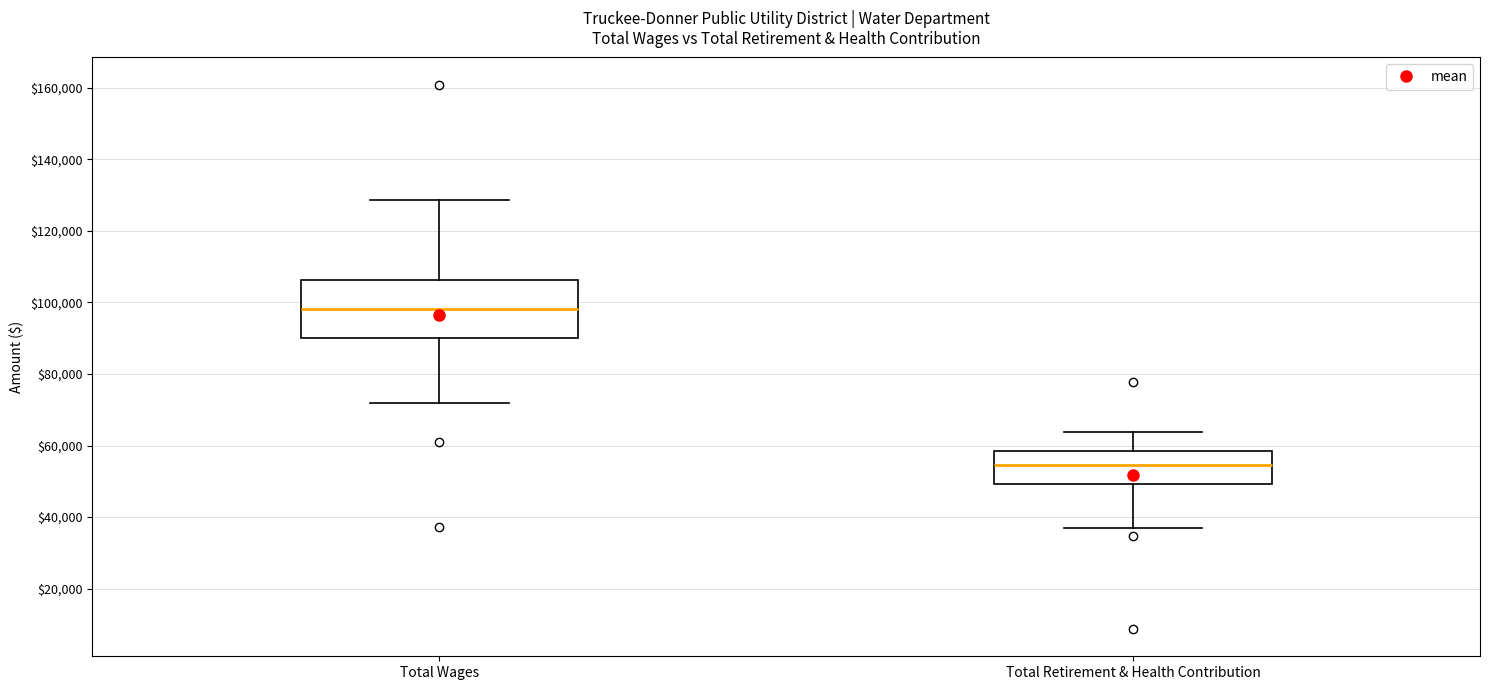

Reading left to right, transcribe this box plot: for each box, give where its median line is, the range the box spans, and where its two whiskers end, as read against the y-axis. The values are not printed on the chart, so give them approximately, as read against the axis.

Total Wages: median 98000, box 90000 to 106000, whiskers 72000 to 128000
Total Retirement & Health Contribution: median 54000, box 50000 to 58000, whiskers 36000 to 64000